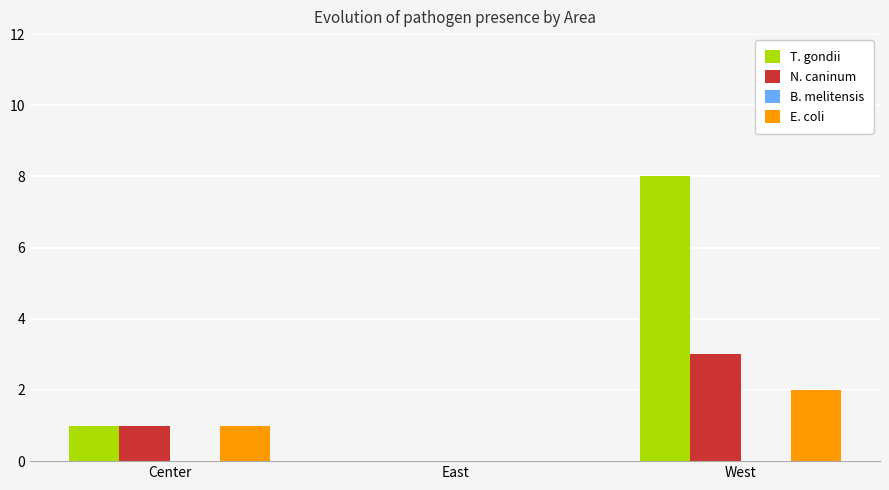

Is it true that N. caninum equals 2 at East?

False